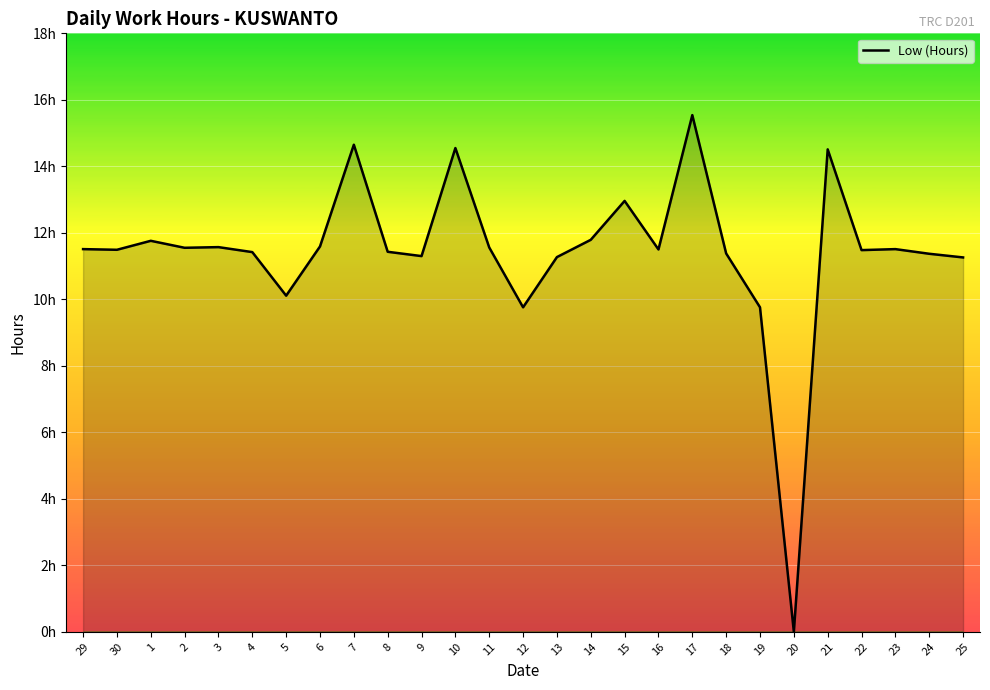

What is the value of the 18th point from the left?

11.5